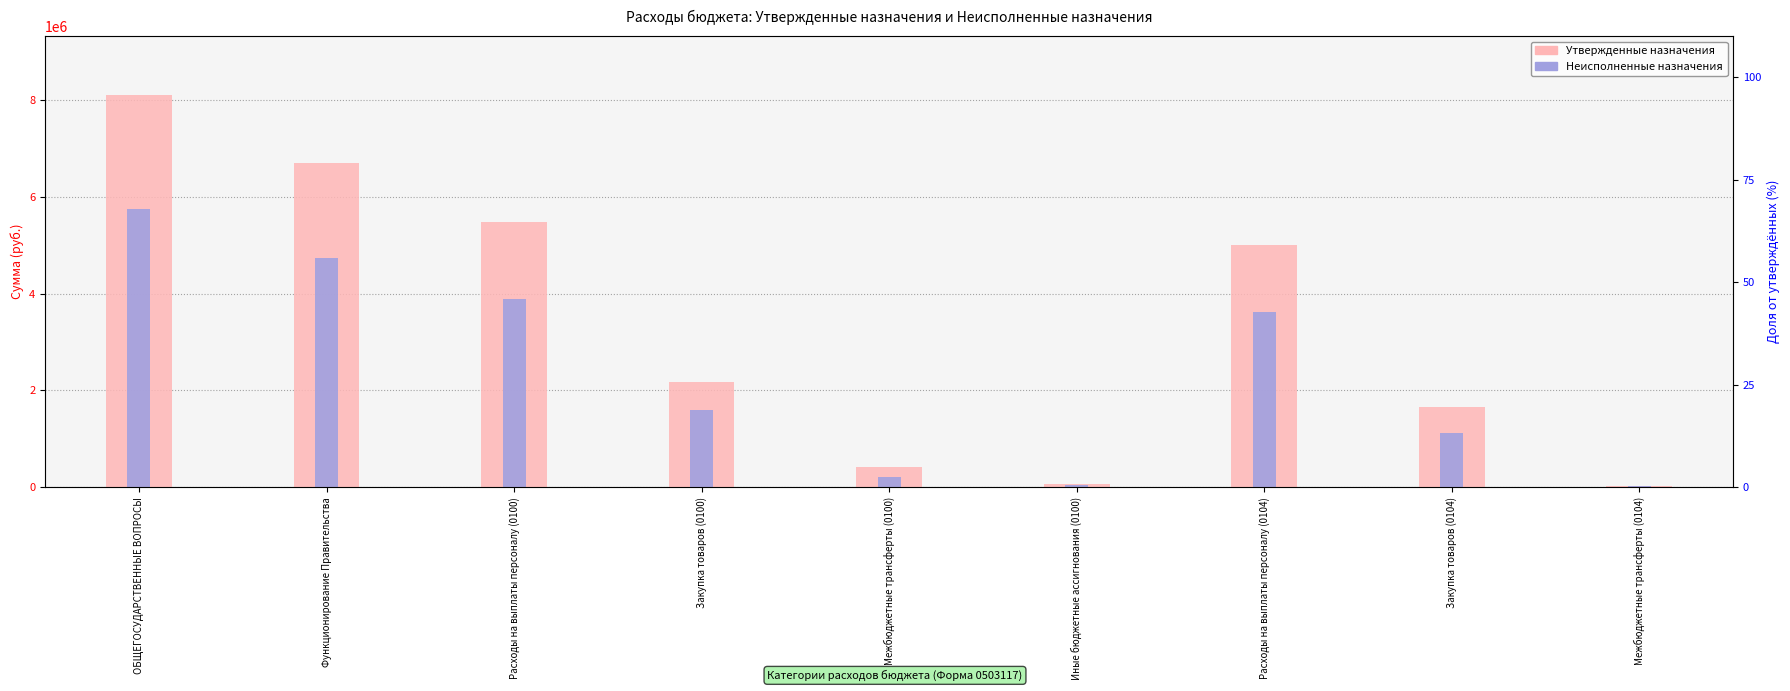

Which series has the largest total across all categories?

Утвержденные назначения